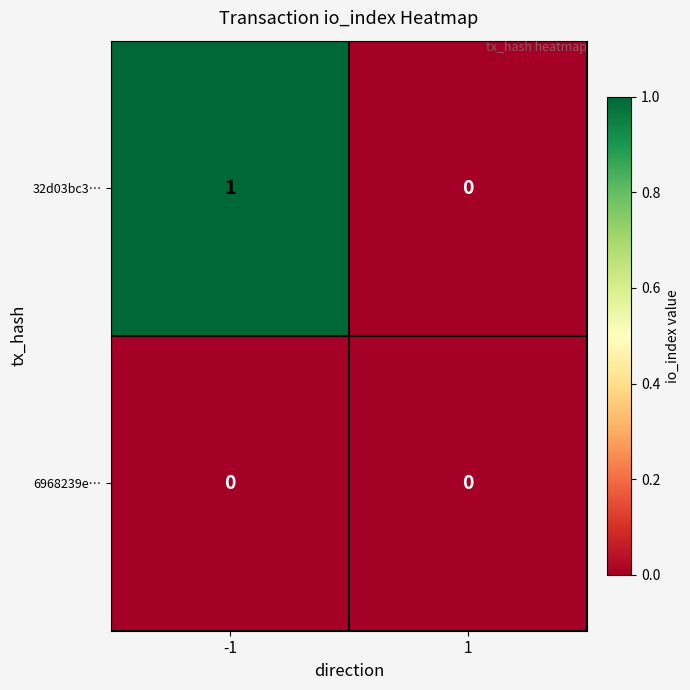

At -1, list the series in order from smallest to largest.

6968239e…, 32d03bc3…